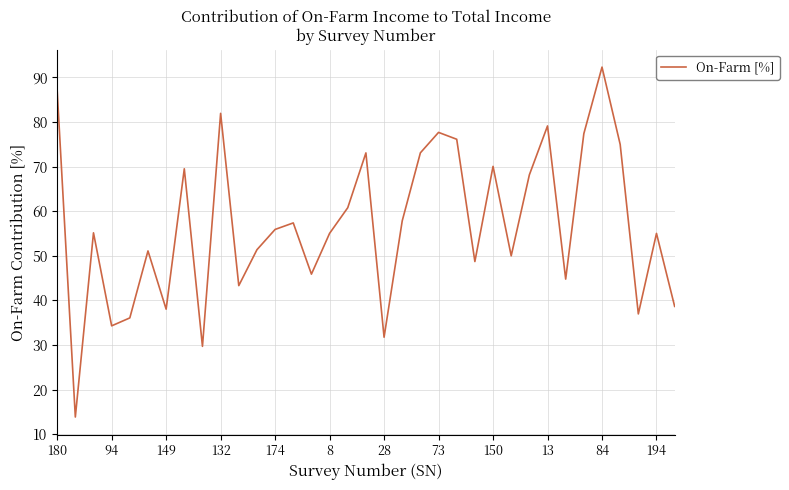

True or false: there are more than 0 points higher than both neighbors.

True